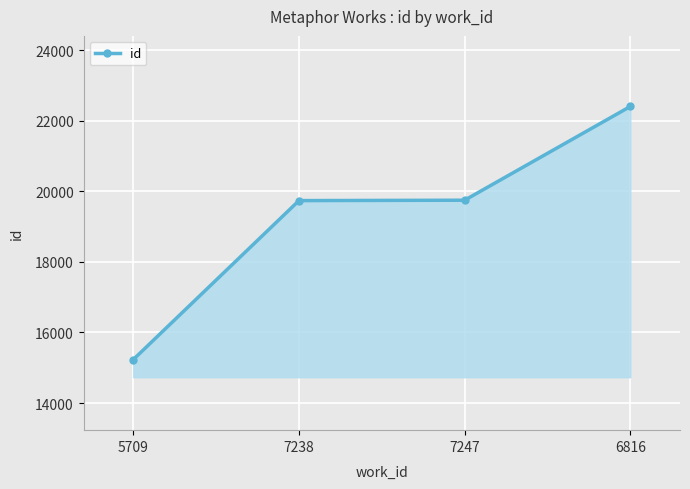

Which label corresponds to the largest value in the chart?

6816